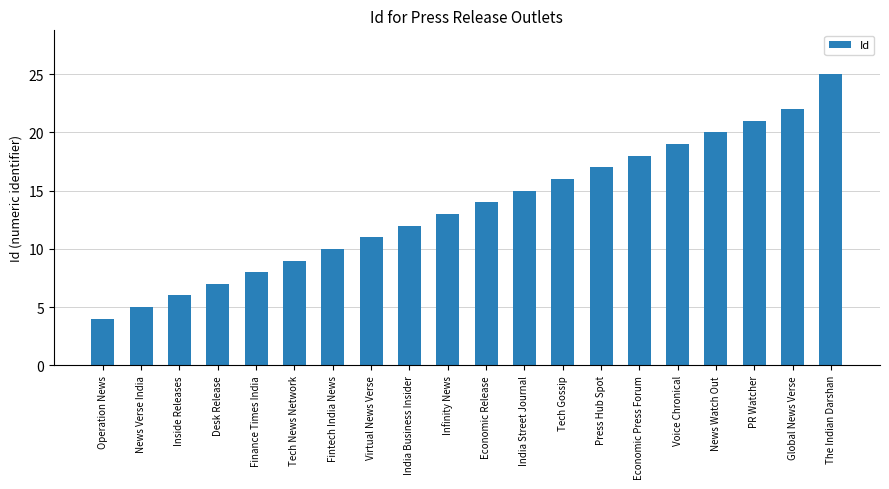

Which label corresponds to the smallest value in the chart?

Operation News